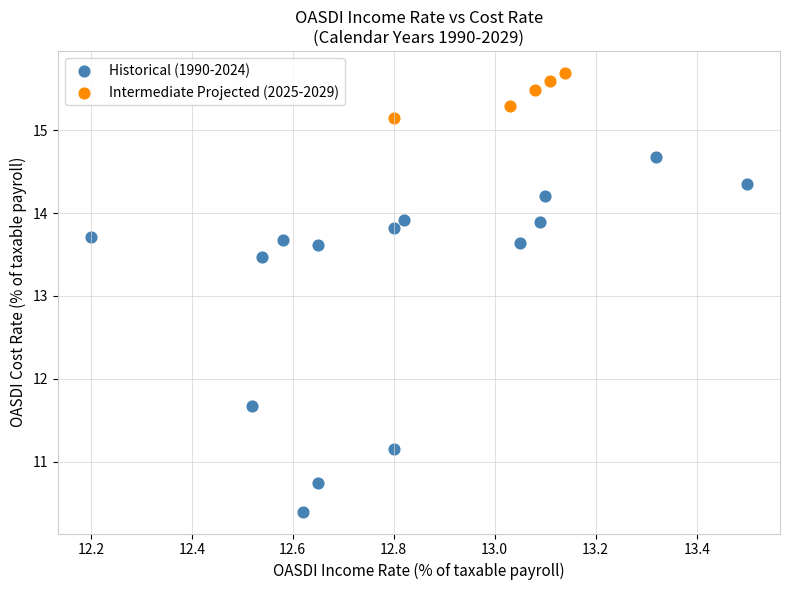

Which series has the widest spread of Y values?

Historical (1990-2024)